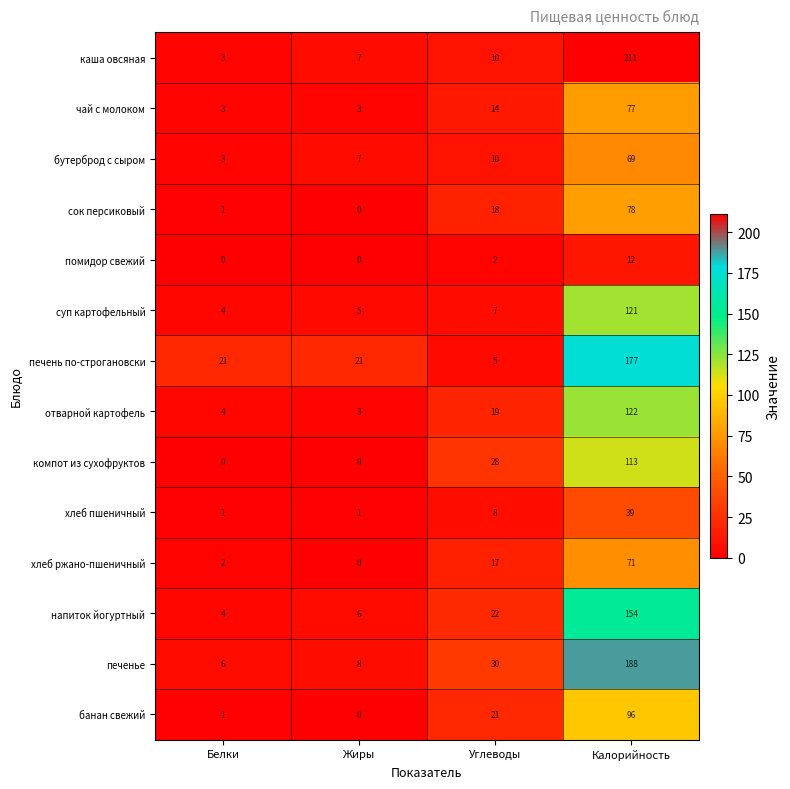

Is it true that помидор свежий equals 0 at Жиры?

True